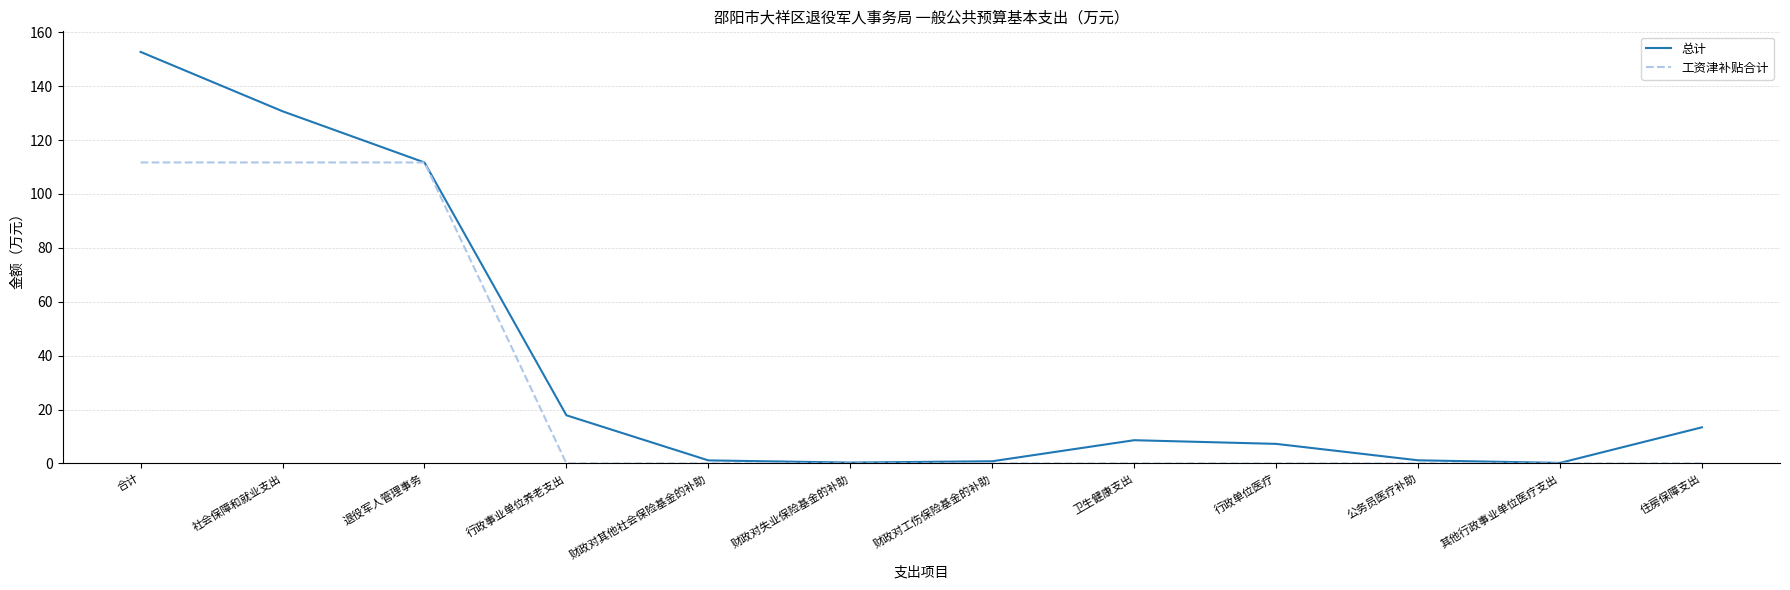

What is the difference between the highest and lowest values at 财政对失业保险基金的补助?

0.3